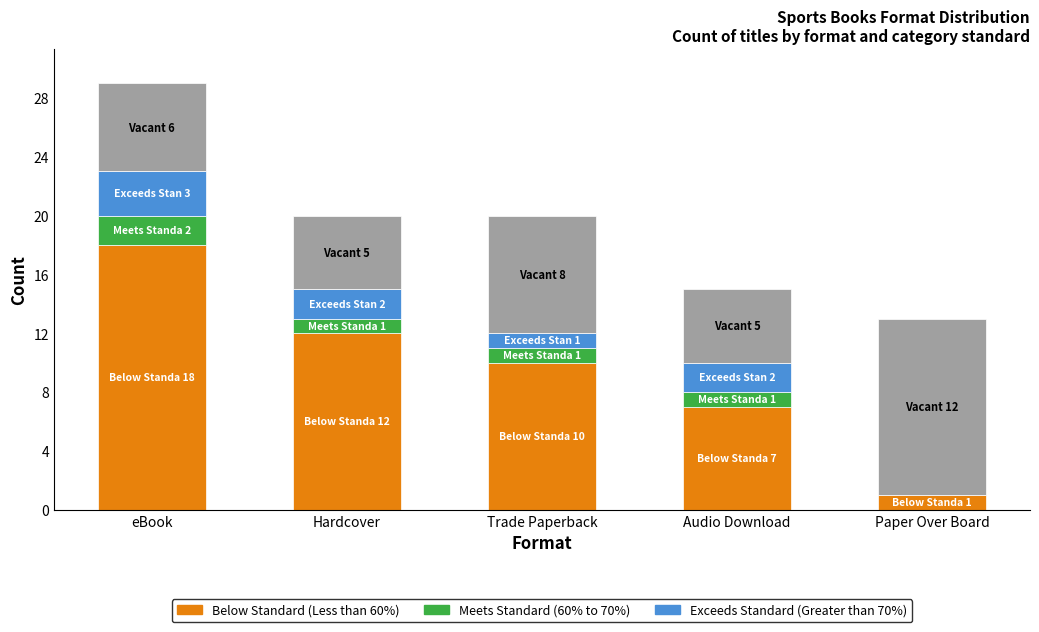

At which label does Exceeds Standard (Greater than 70%) reach its peak?

eBook